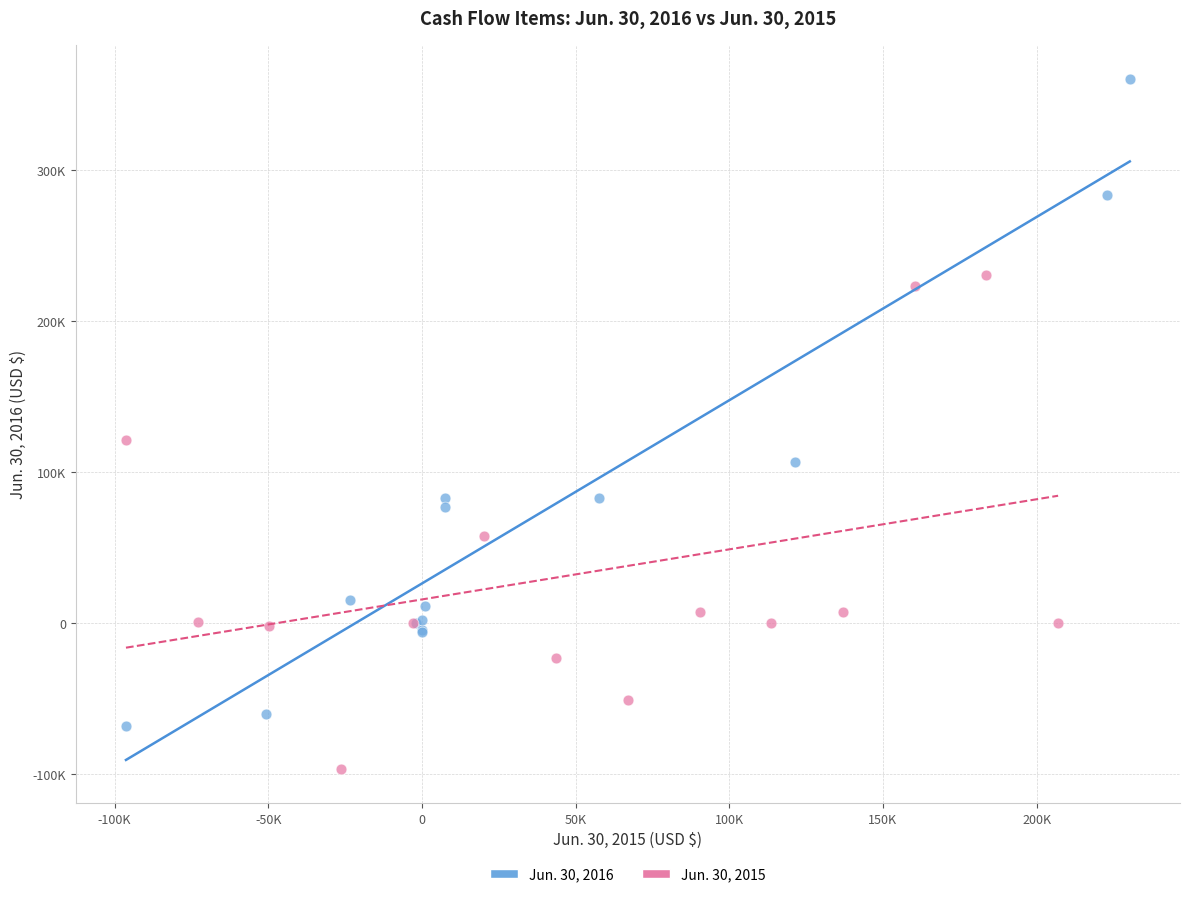

Which series has the widest spread of Y values?

Jun. 30, 2016